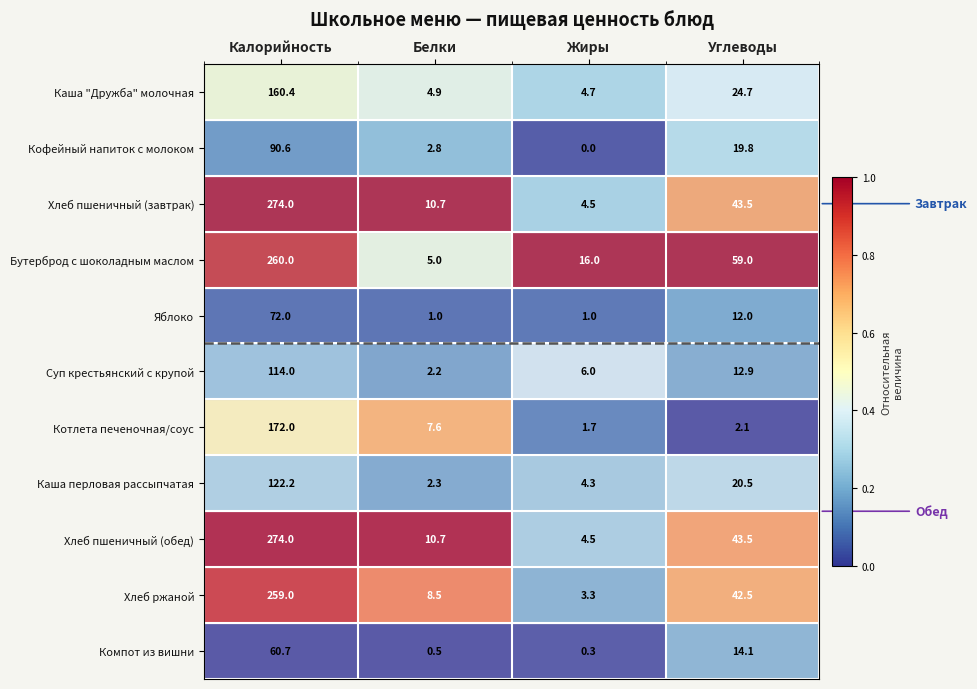

How many data points does each series have?

4